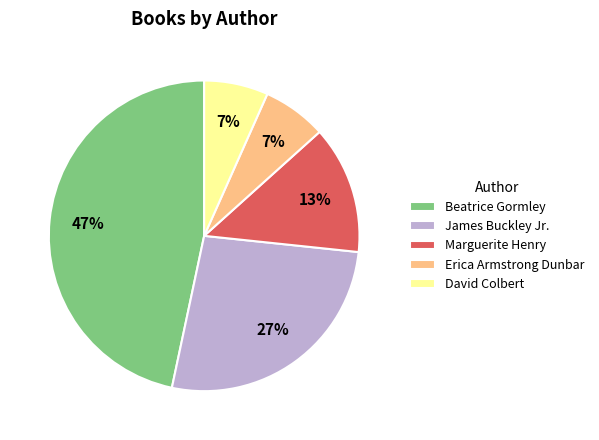

Count the number of slices in the pie.

5